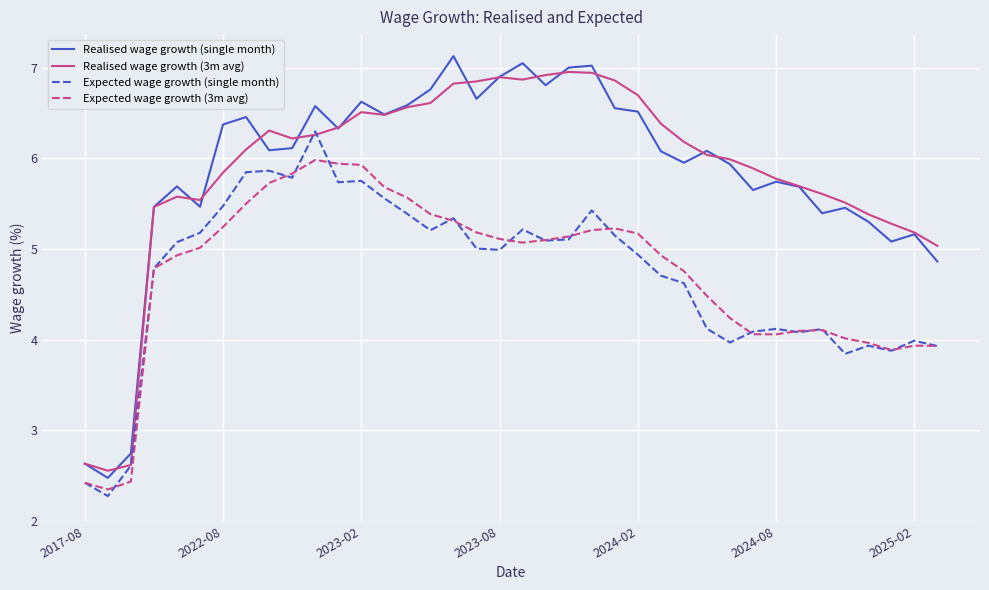

True or false: Expected wage growth (3m avg) and Realised wage growth (3m avg) intersect in this chart.

False